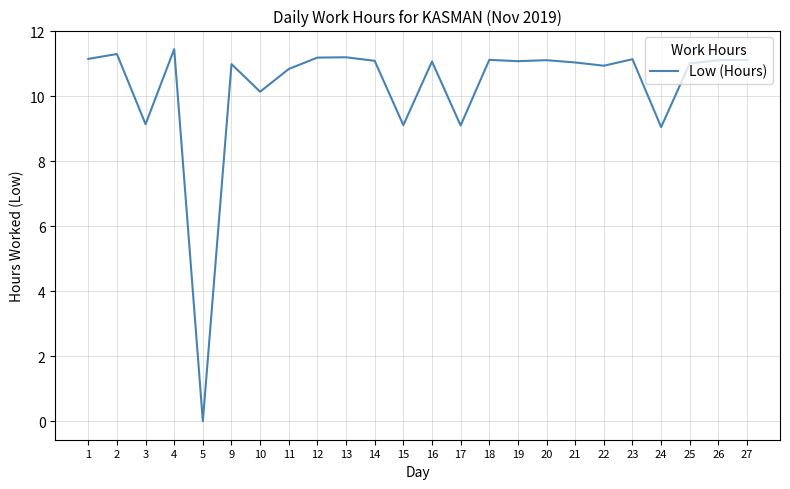

What is the difference between the values at 25 and 4?

0.4